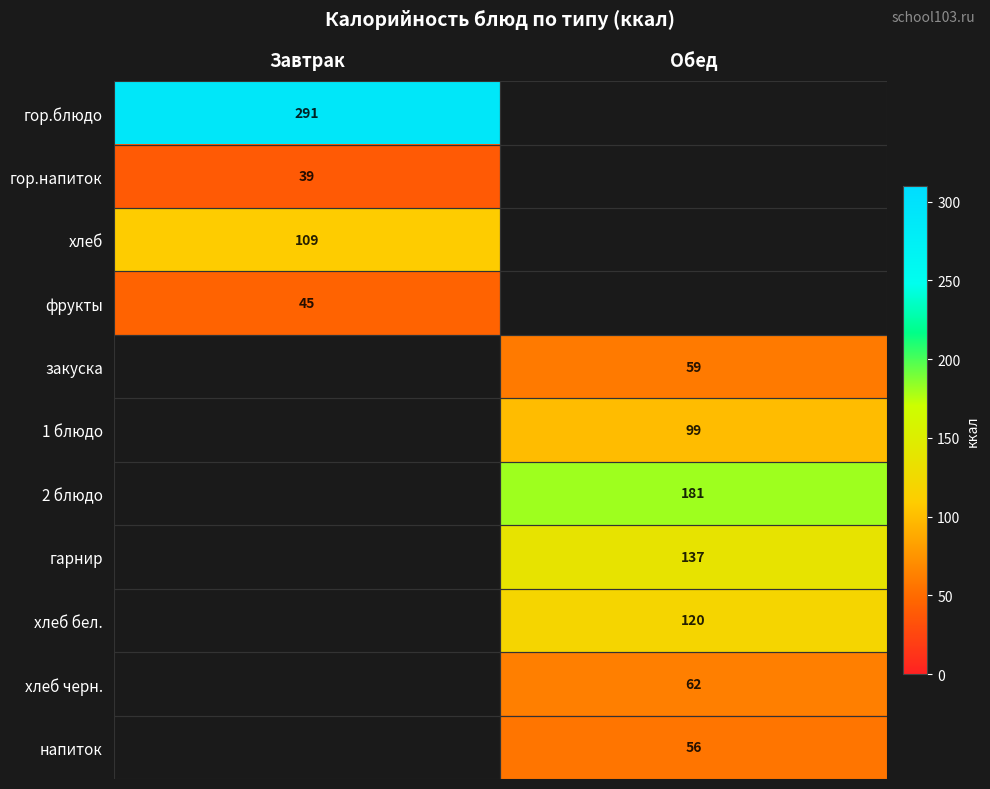

True or false: напиток has a value of 18 at Обед.

False